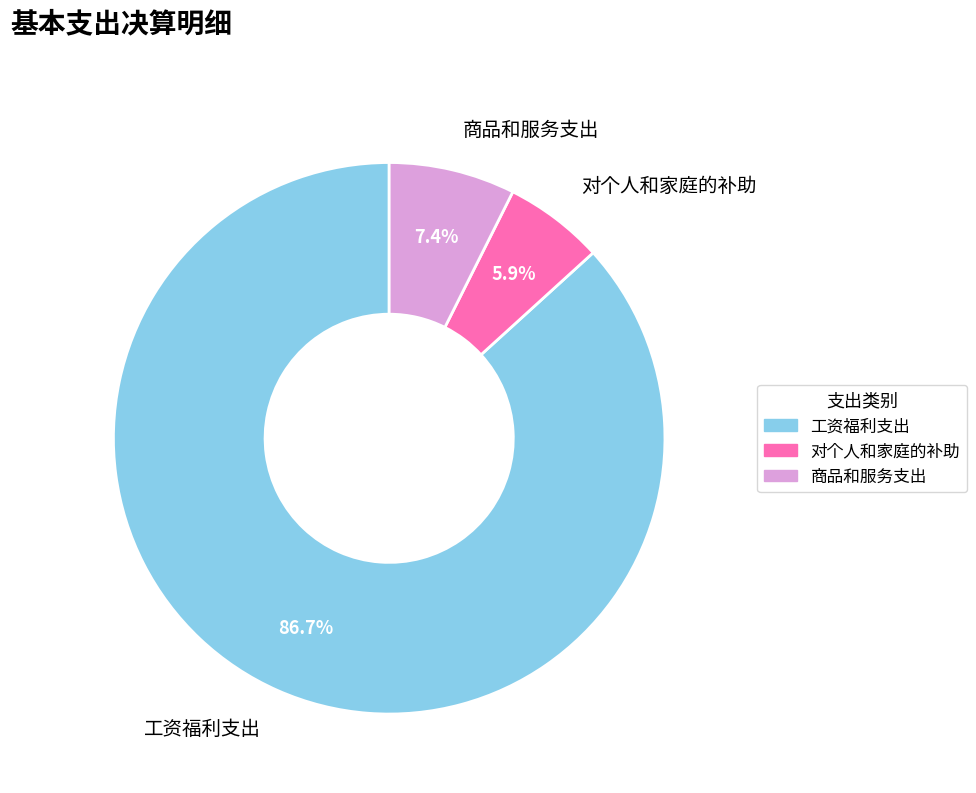

Is there a majority slice in this chart?

Yes